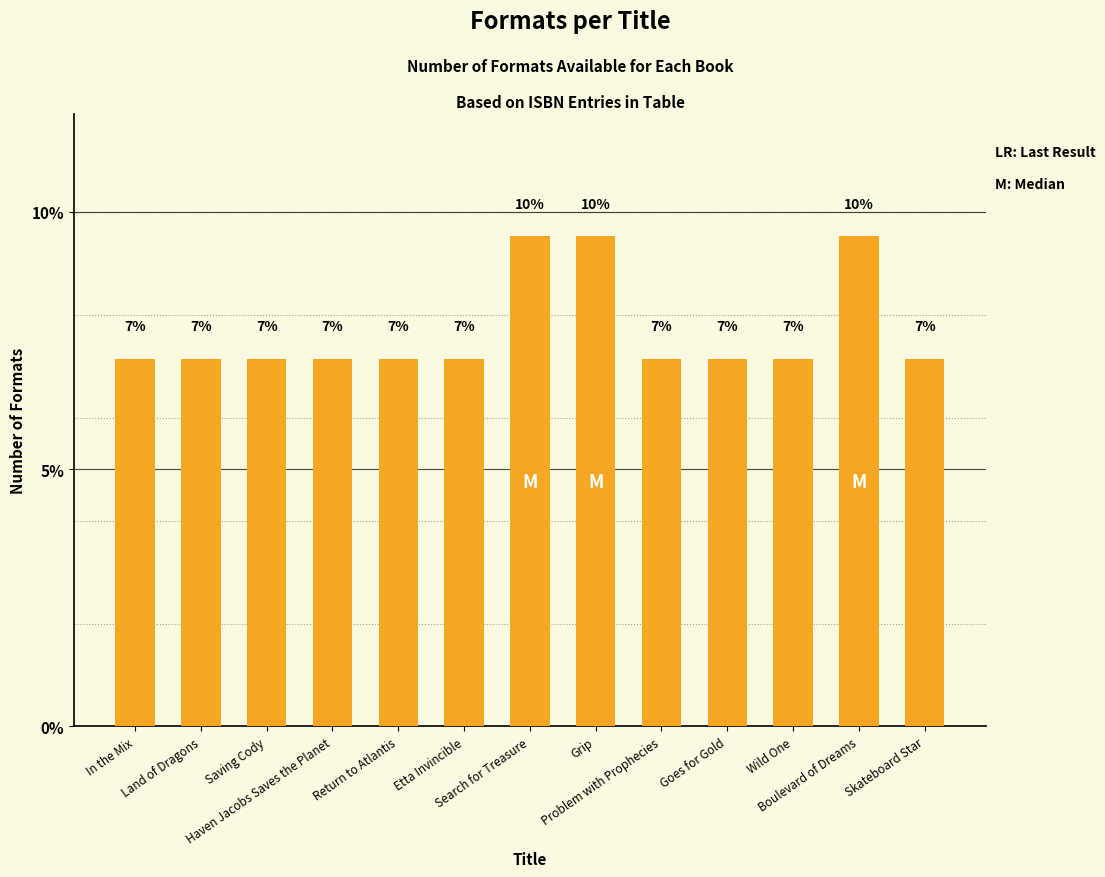

Does the chart contain any negative values?

No